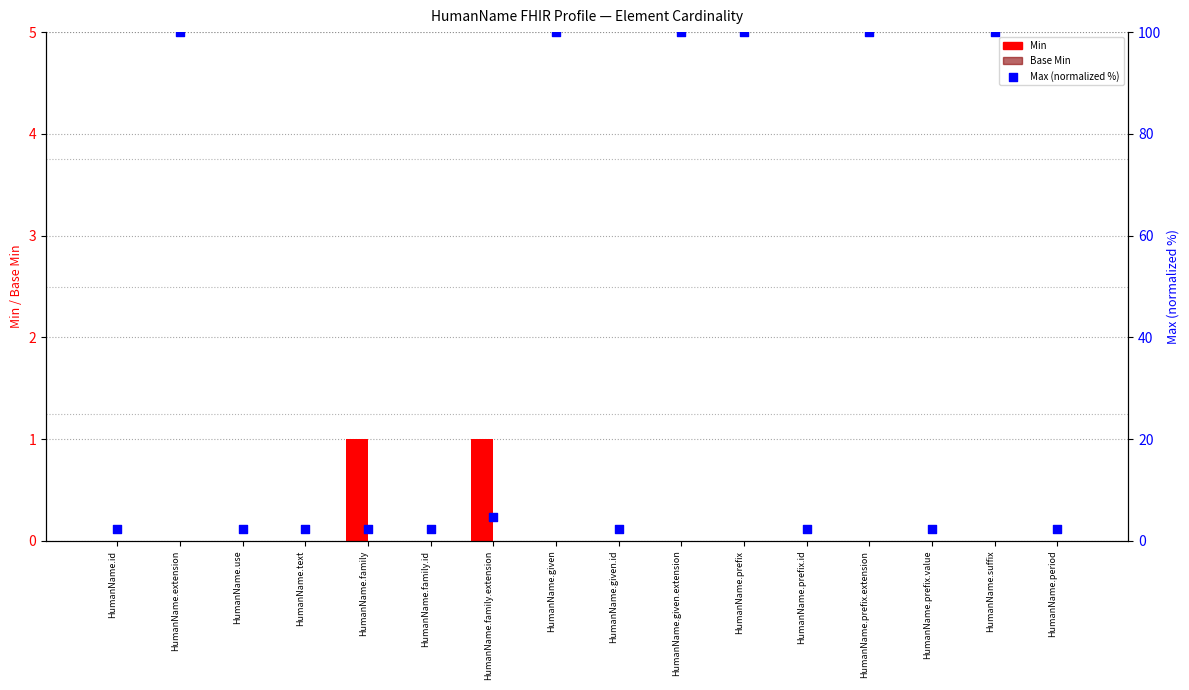

What are all the series names shown in the legend?

Min, Base Min, Max (normalized %)